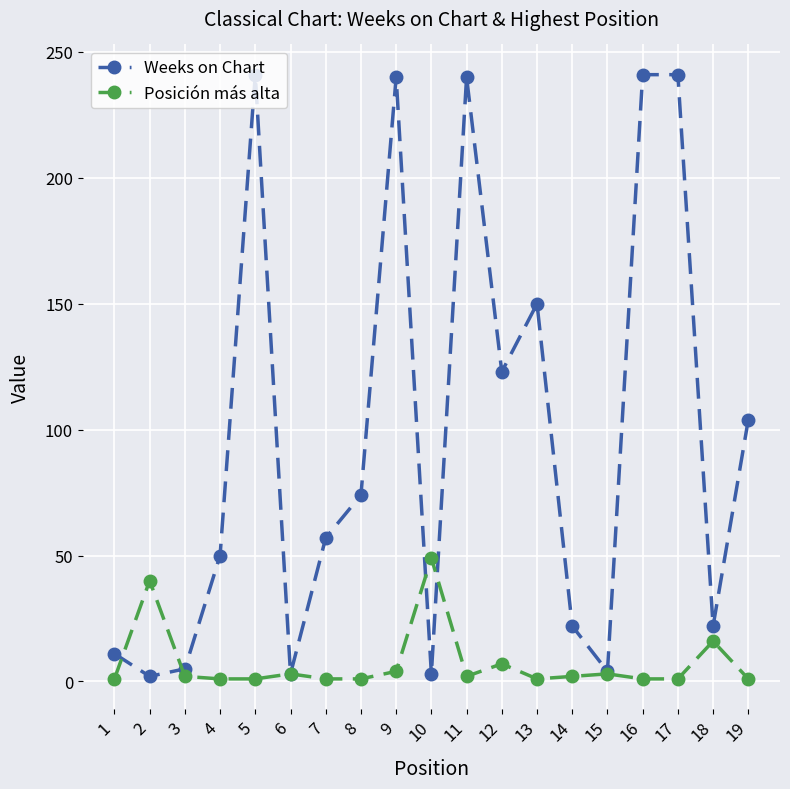

At which label does Posición más alta reach its peak?

10